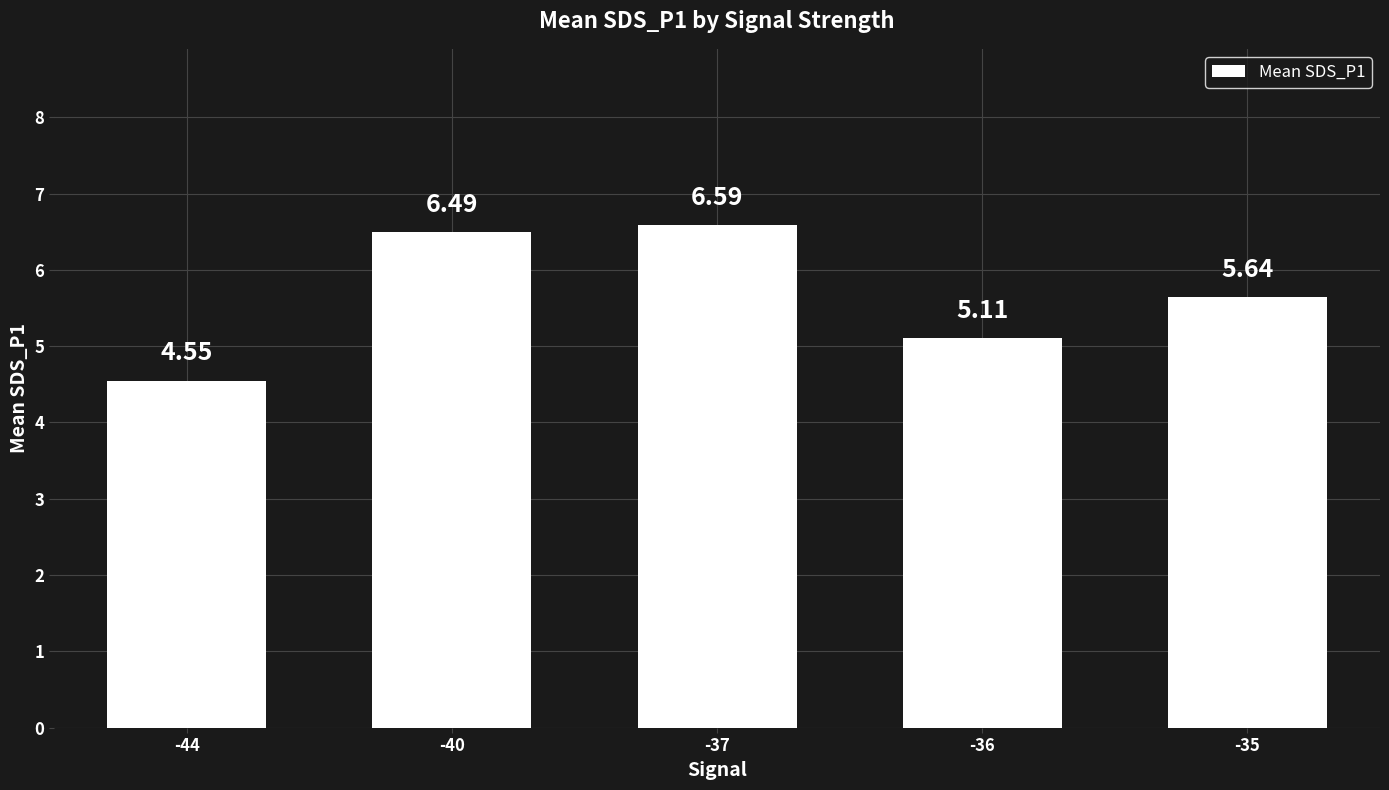

What is the difference between the second highest and minimum values?

1.9